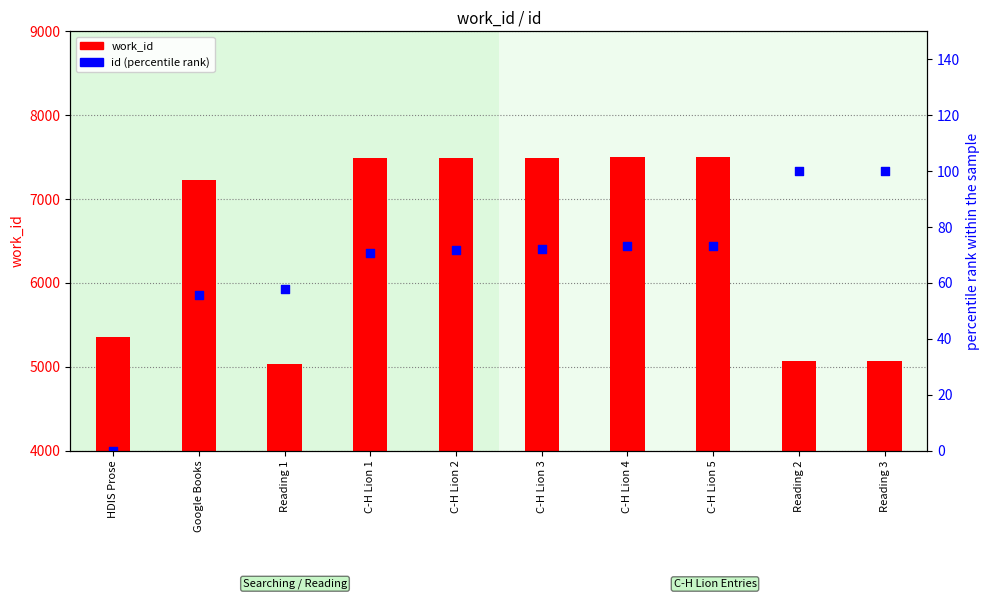

What are all the series names shown in the legend?

work_id, id (percentile rank)